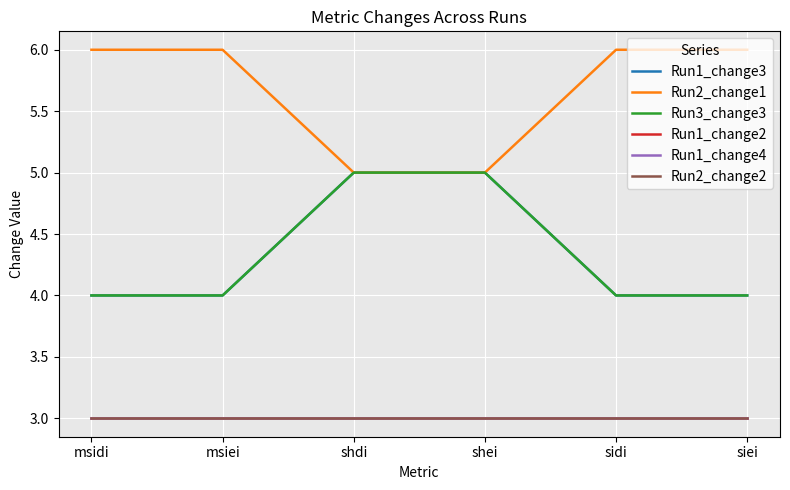

At how many categories does at least one series exceed 5?

4